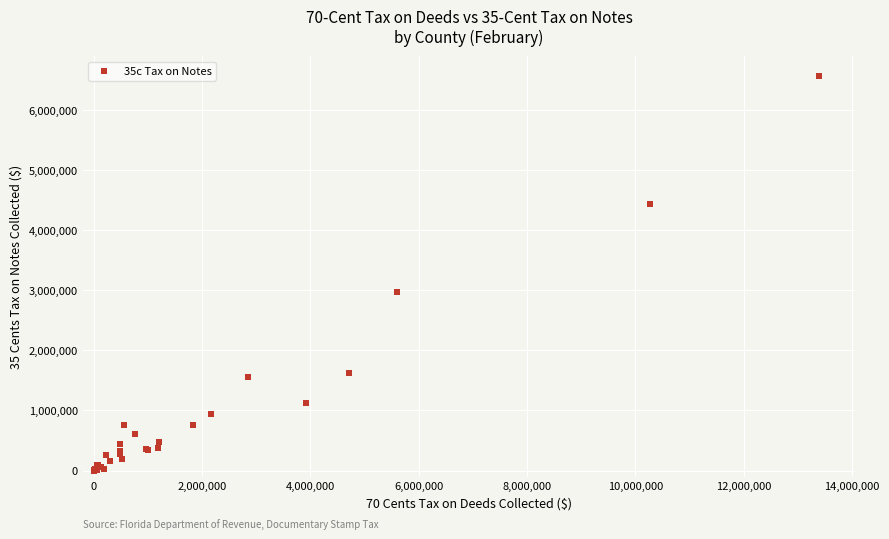

What Y value in the scatter plot is closest to 3285821?

2965459.4